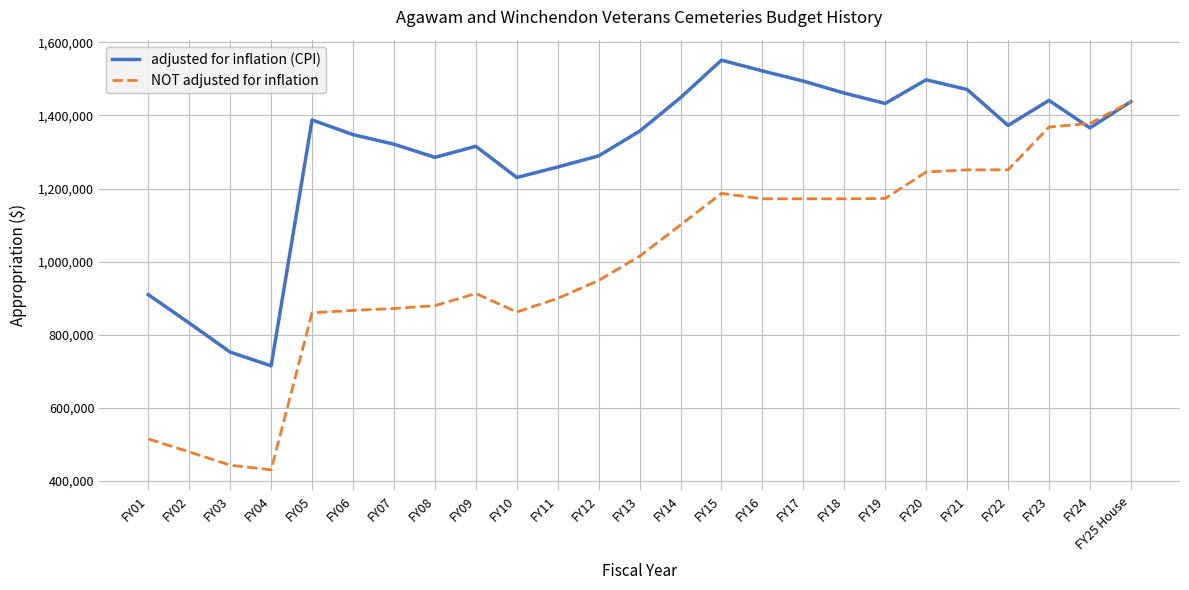

What position from the right is FY09?

17